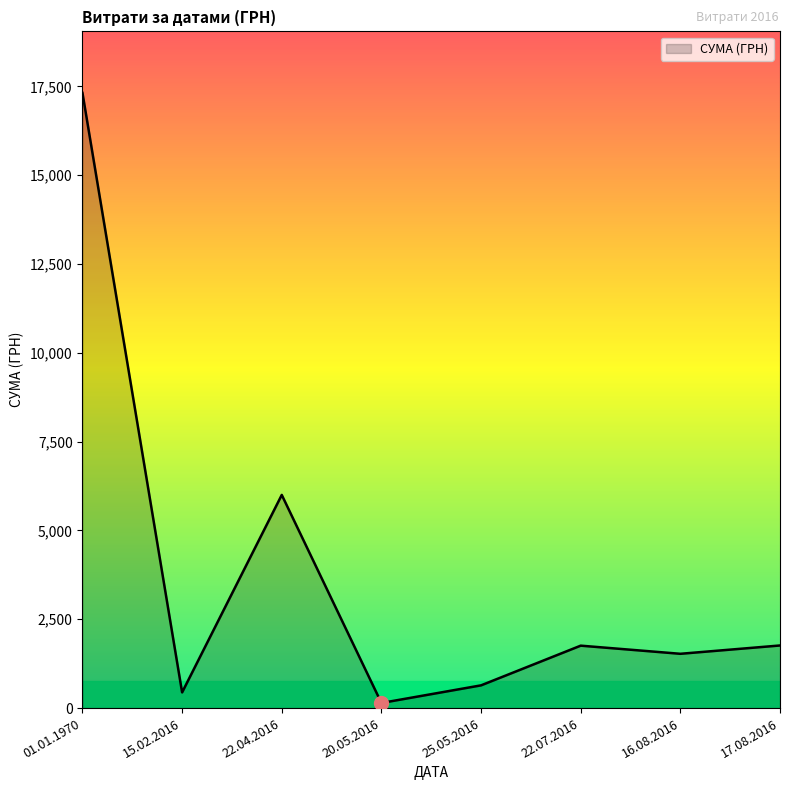

True or false: the data has more than 0 interior local peaks.

True